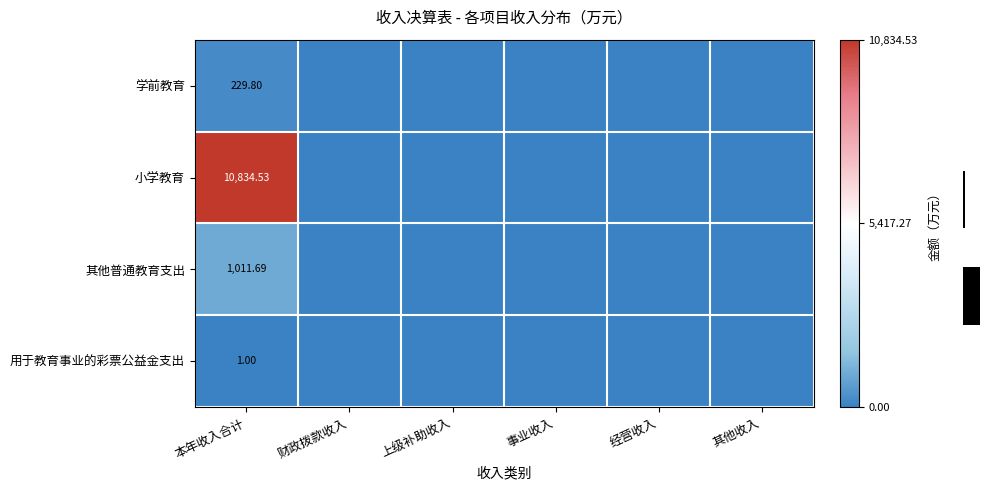

Is the value of 小学教育 at 事业收入 greater than the value of 其他普通教育支出 at 事业收入?

No